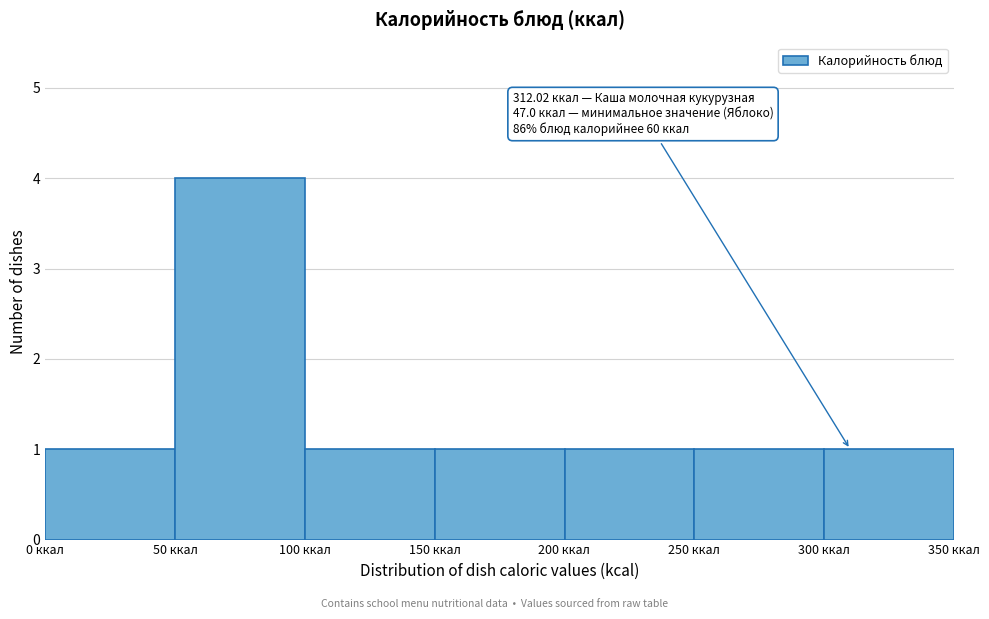

Which range on the x-axis has the tallest bar?

50 to 100